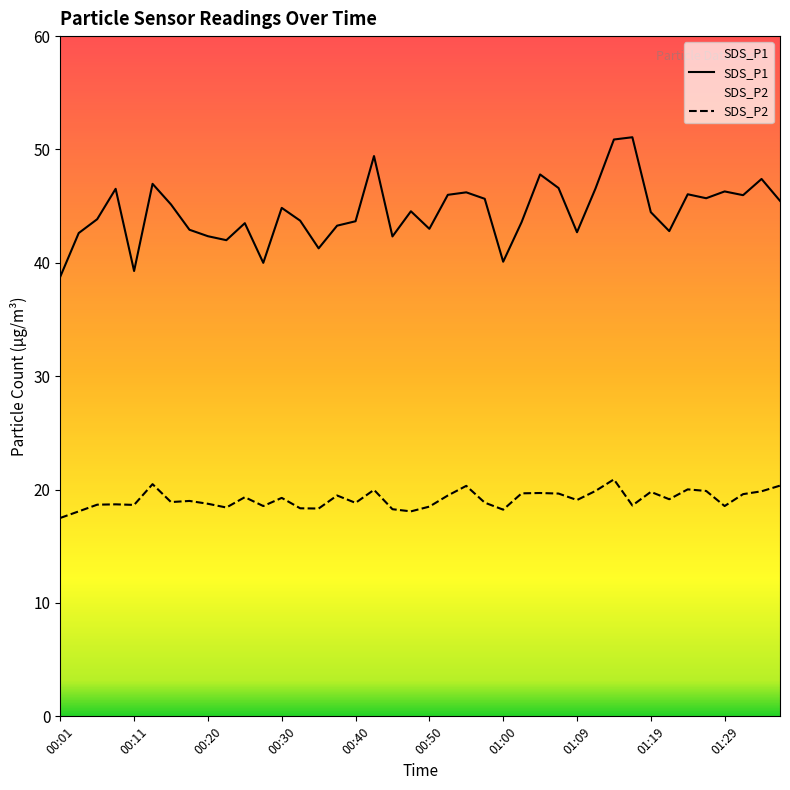

What is the approximate value of SDS_P2 at 00:50?

18.5